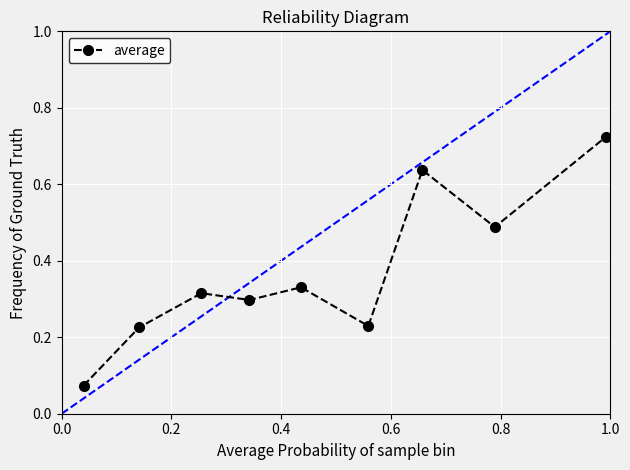

What is the average value?

0.4